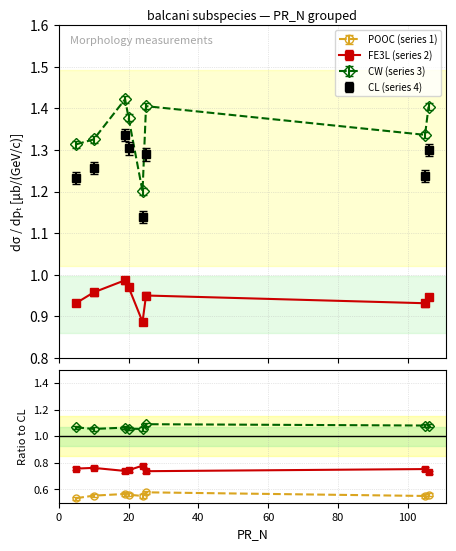

True or false: CW has more than 1 interior local peaks.

True